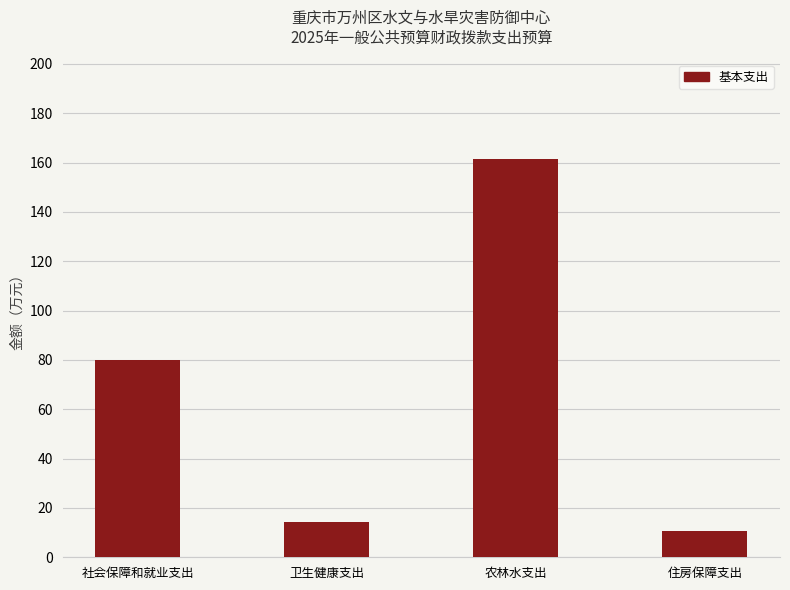

What is the maximum value shown in the chart?

161.5